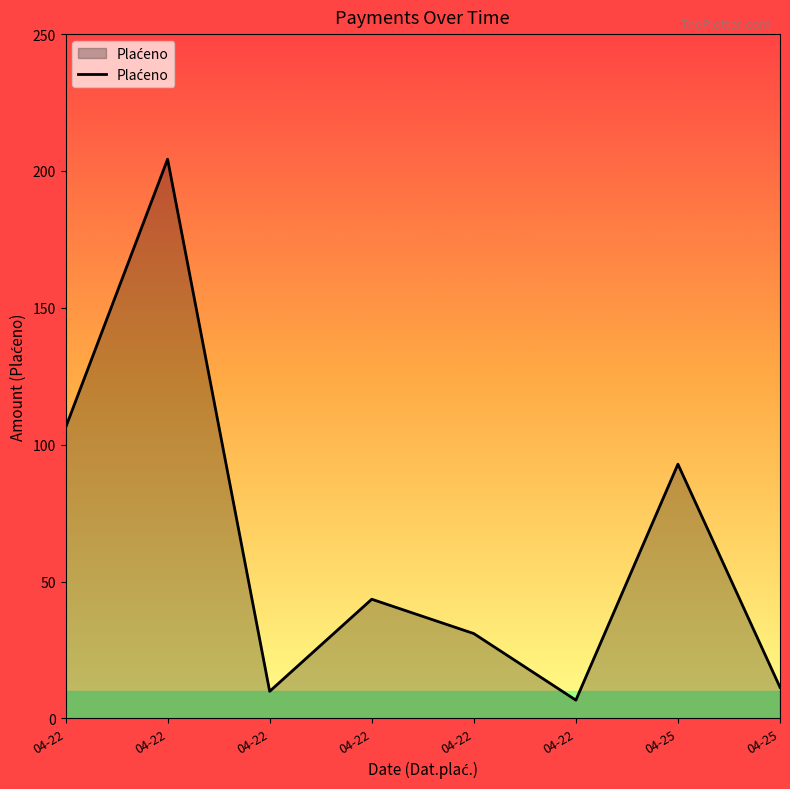

How many values are below 43?

4